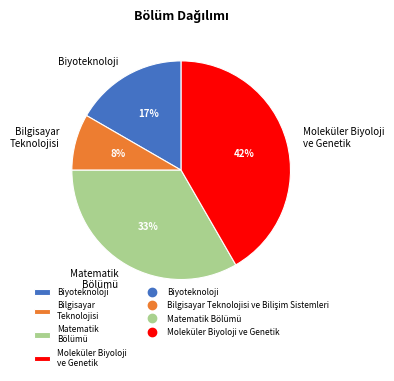

What is the smallest slice in the pie chart?

Bilgisayar Teknolojisi